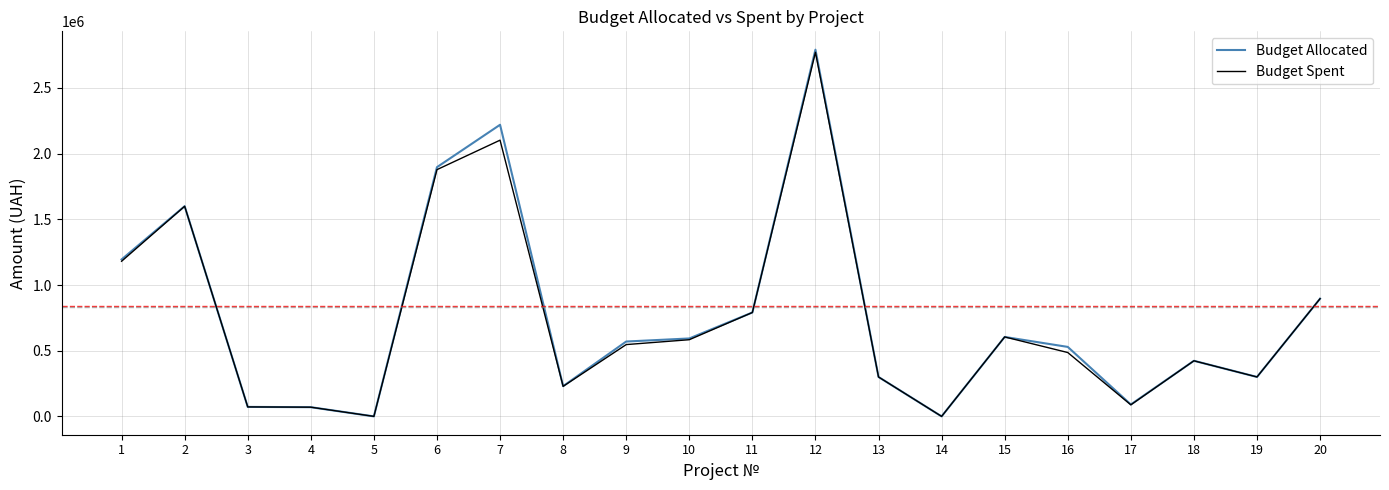

What is the difference between the second highest and minimum values in the Budget Spent series?

2102581.1